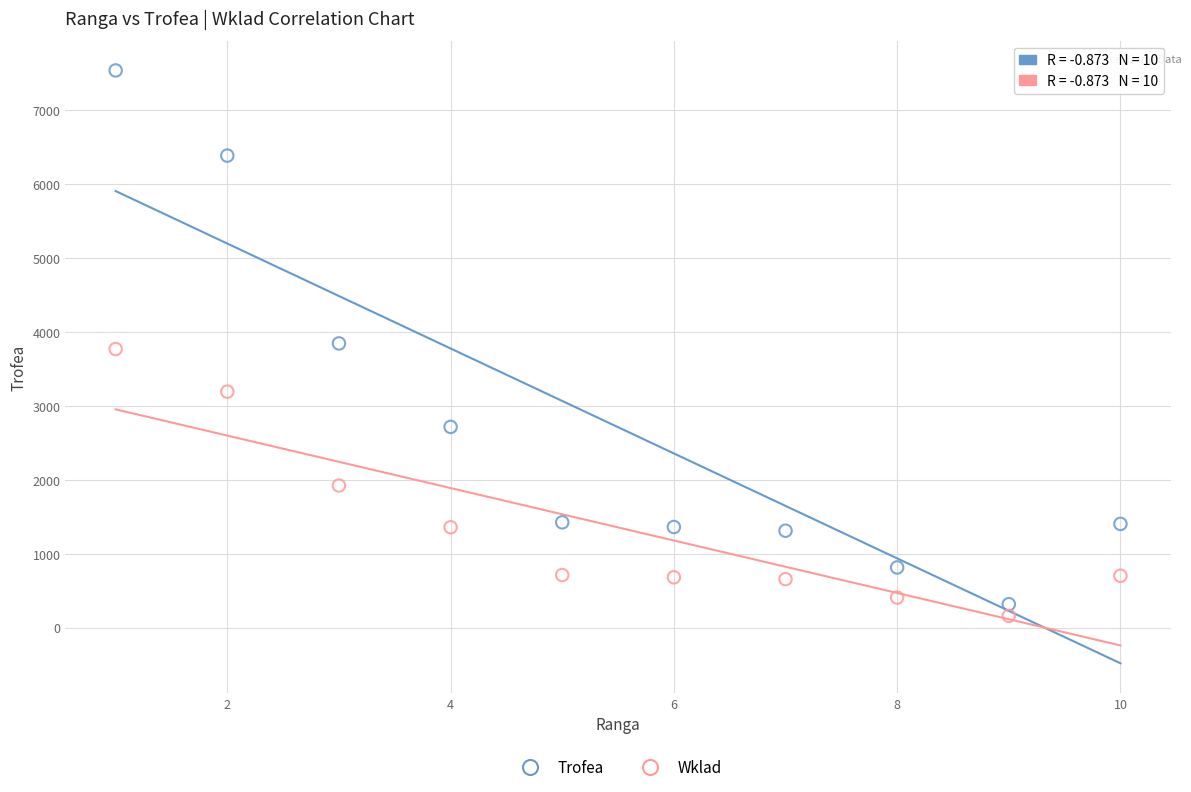

Which series has the largest Y range (max minus min)?

Trofea